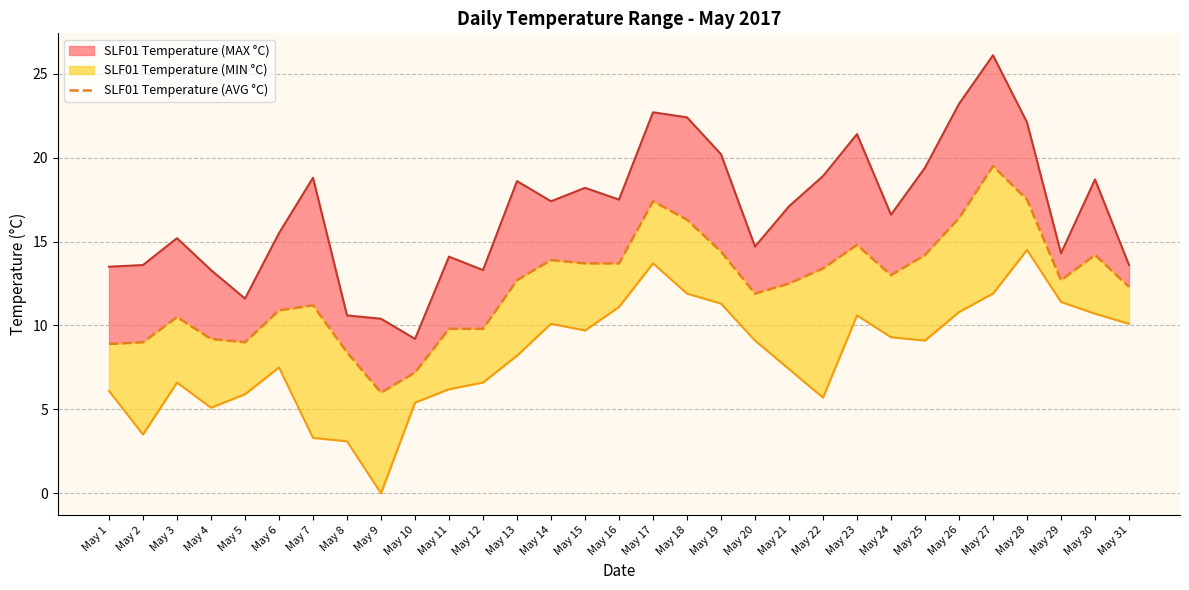

How many points are higher than both their immediate neighbors (excluding endpoints)?

7